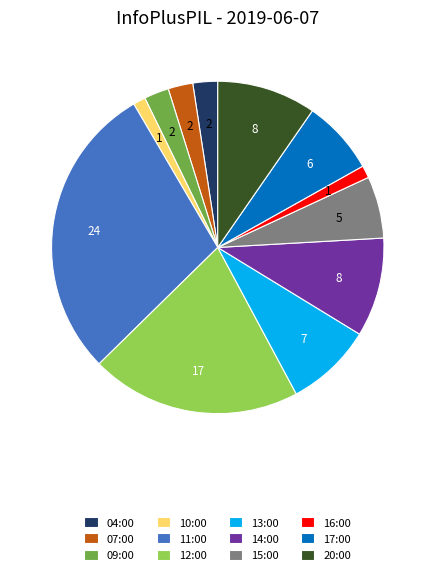

Does 07:00 account for over 50% of the chart?

No